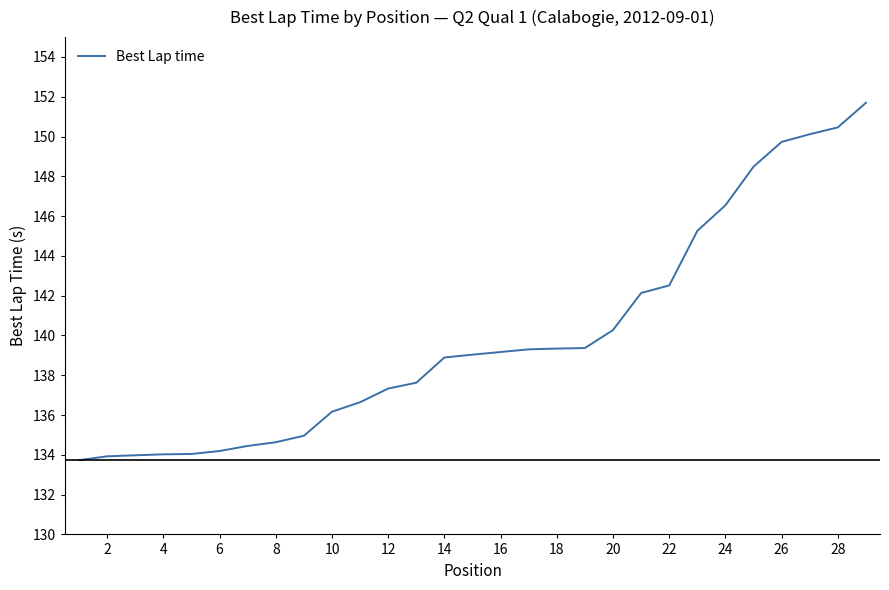

What is the maximum value shown in the chart?

151.7